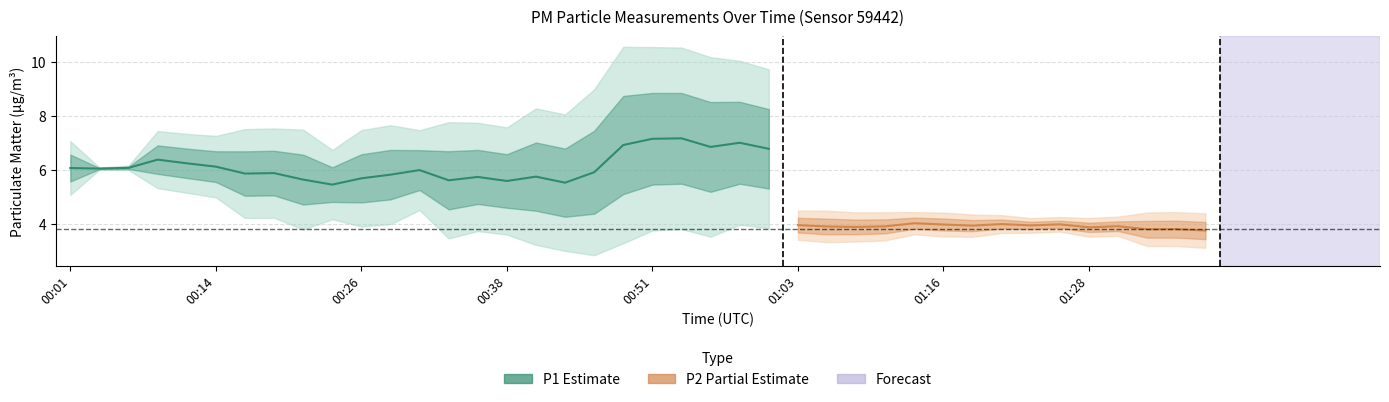

How many lines are shown in the chart?

2